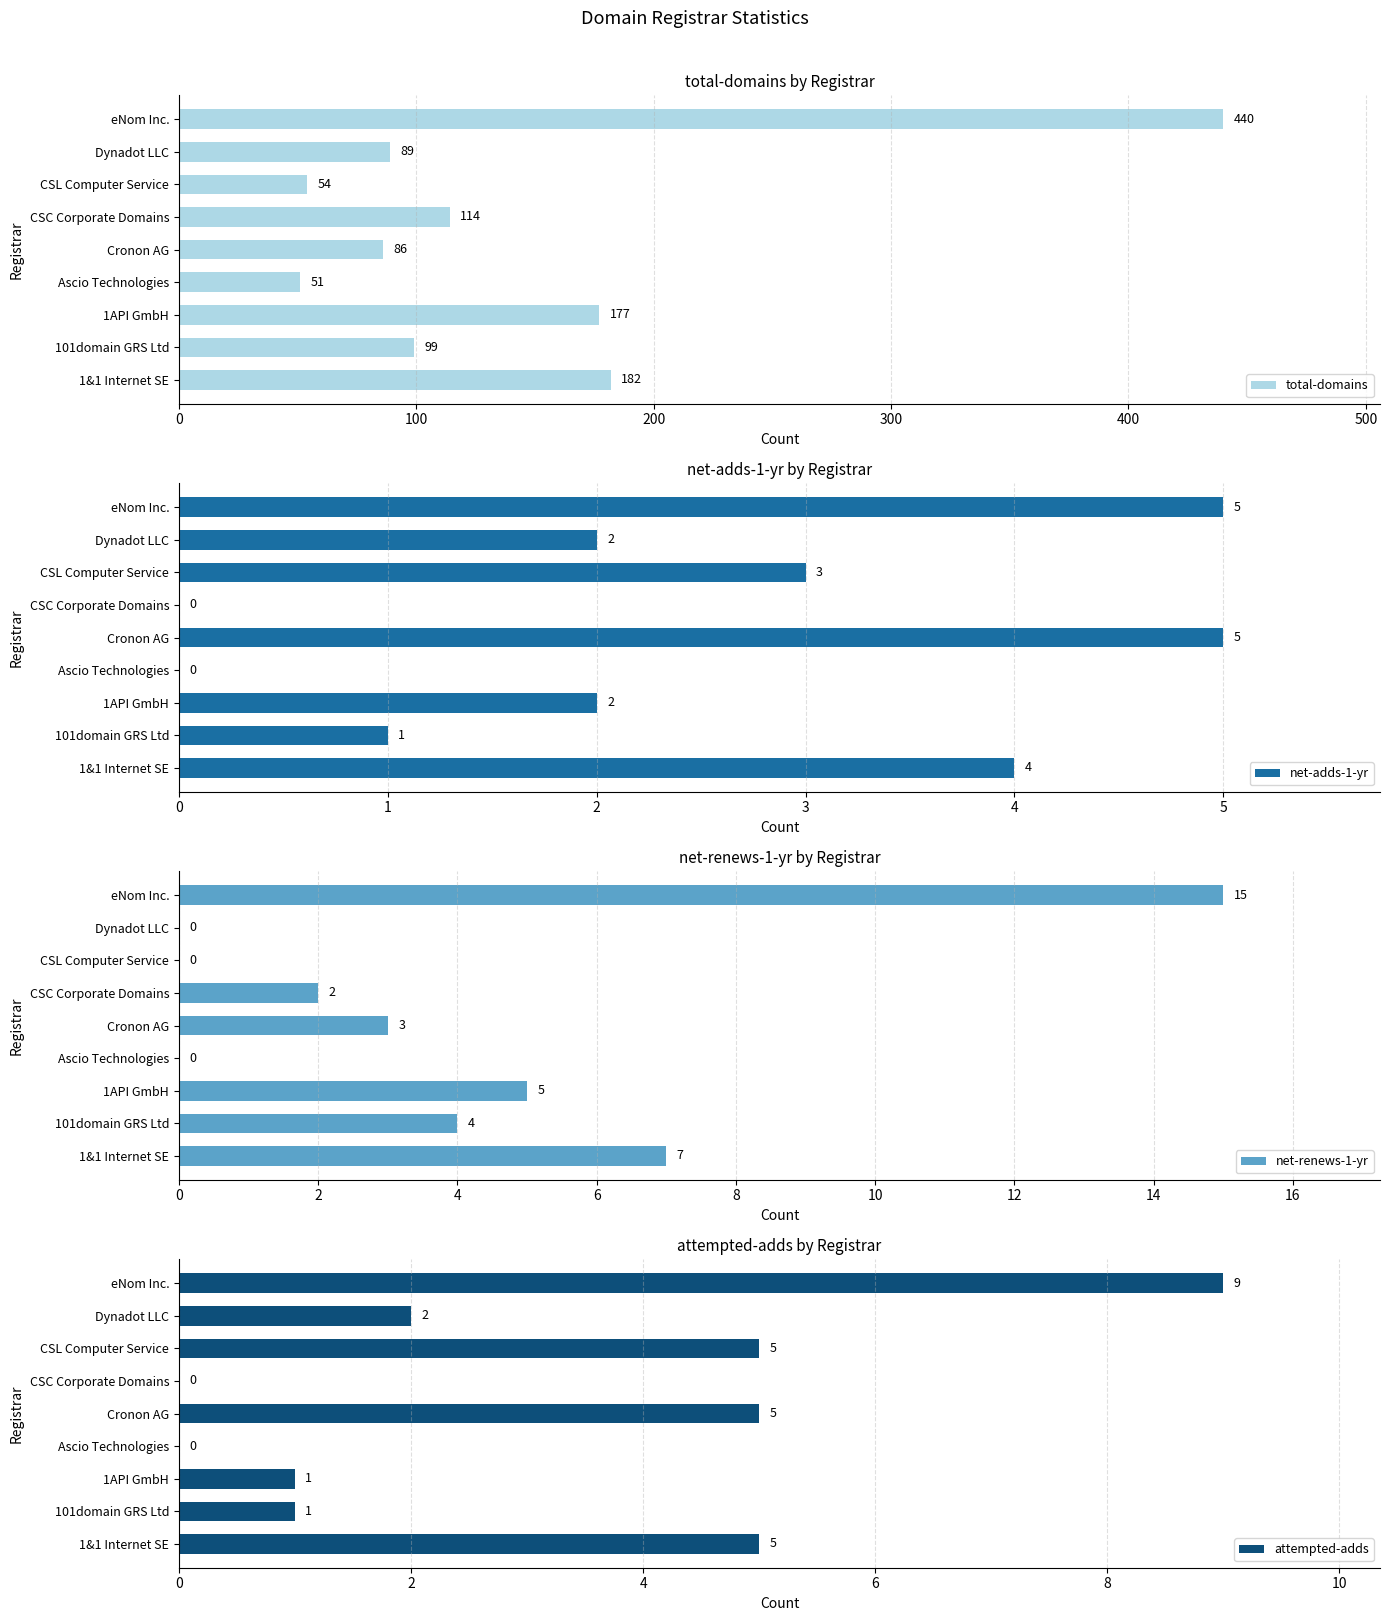

What is the greatest value displayed?

440